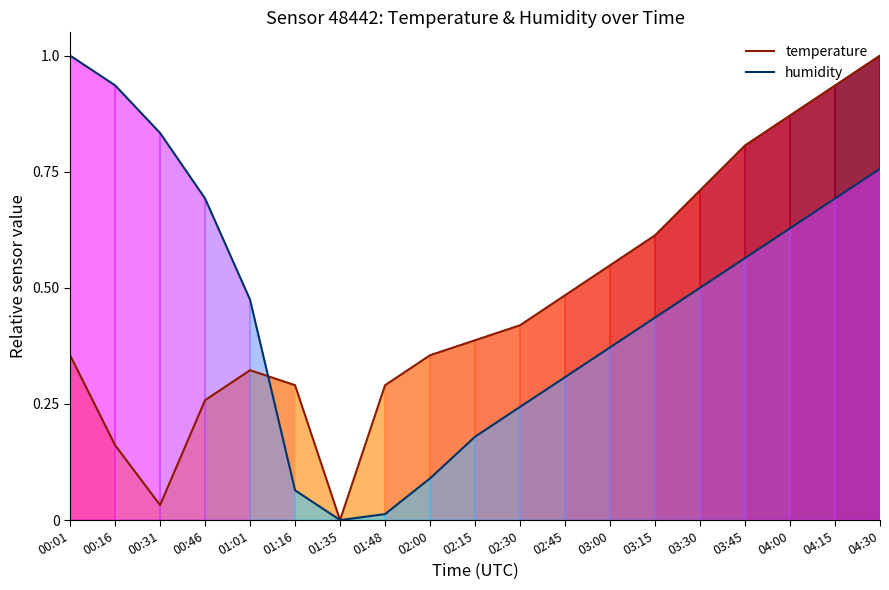

Between 01:16 and 02:00, which series saw the biggest shift?

temperature